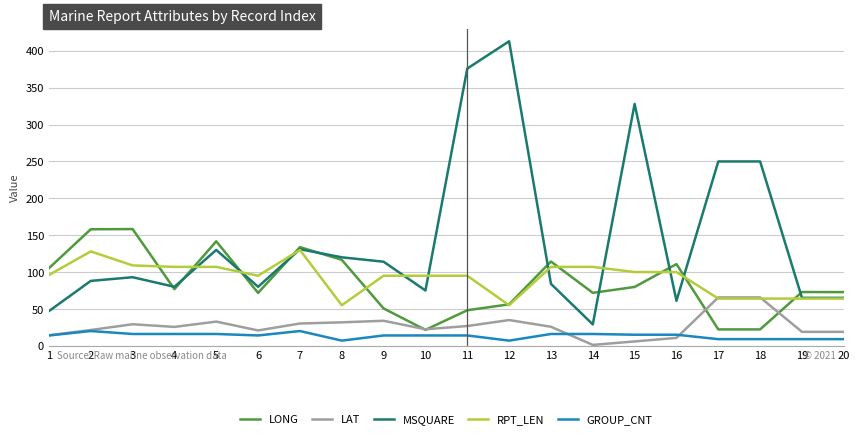

What is the lowest value of the LONG series?

21.6